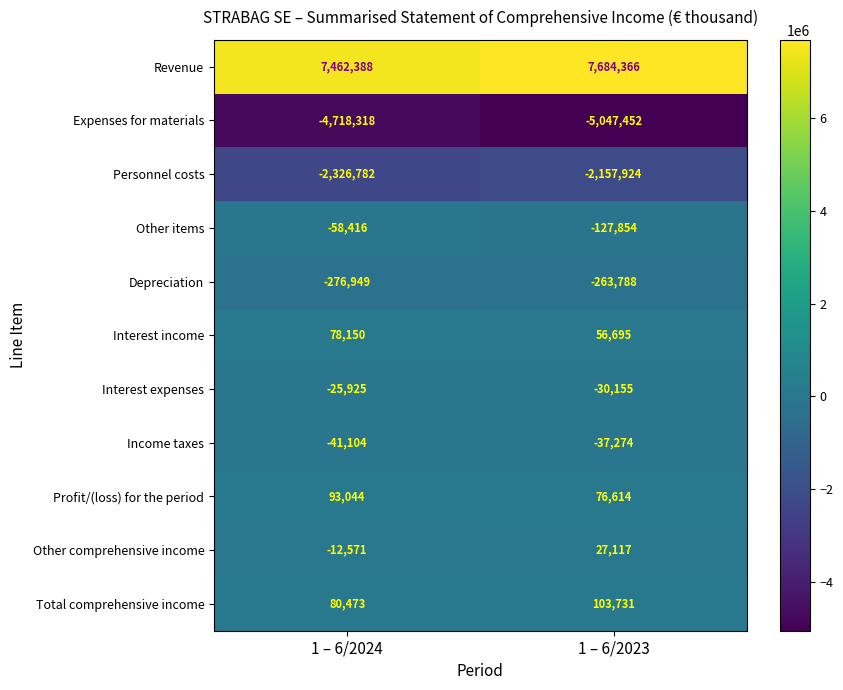

Between 1 – 6/2024 and 1 – 6/2023, which series saw the biggest shift?

Expenses for materials